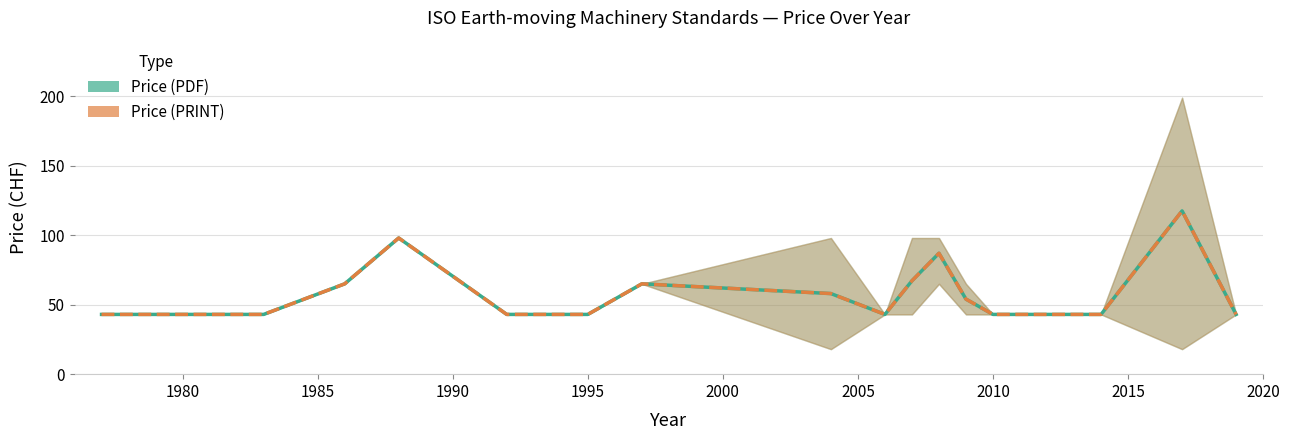

True or false: Price (PDF) and Price (PRINT) intersect in this chart.

False